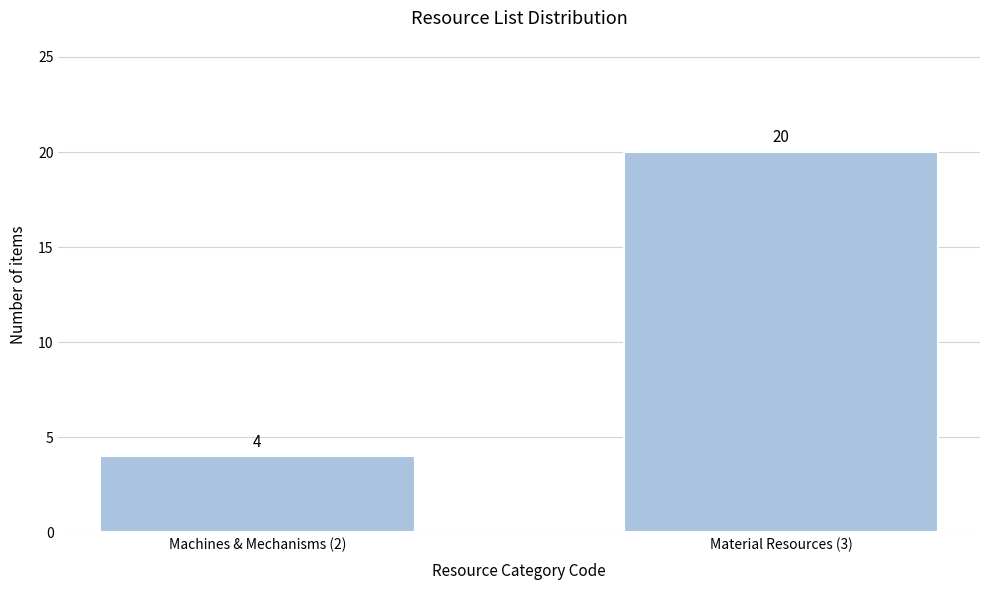

Reading right to left, transcribe all the data shown in this chart.

Material Resources (3)=20	Machines & Mechanisms (2)=4